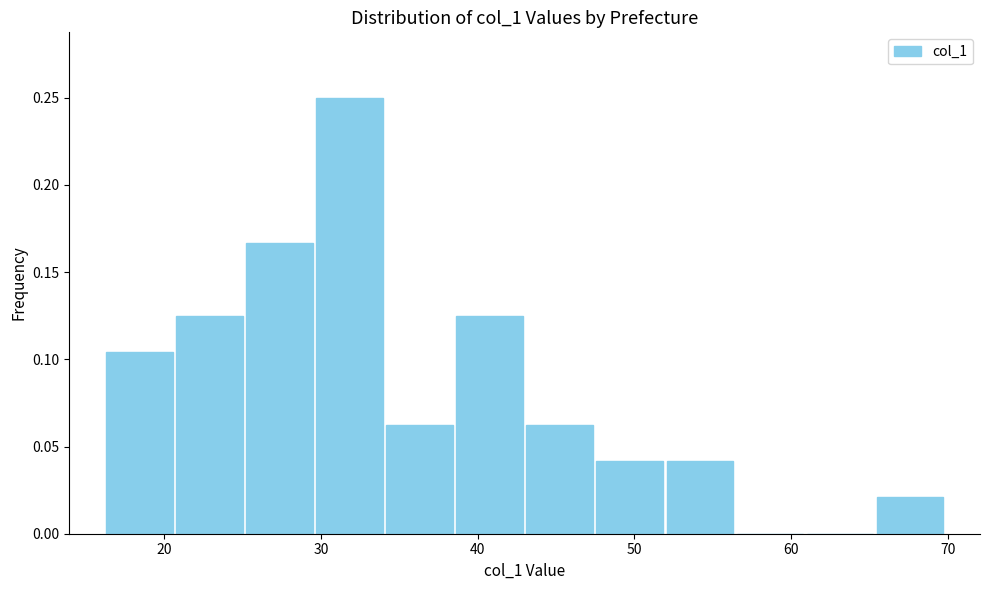

Reading left to right, list every bar in this chart as the range it spans on the x-axis followed by its height. Neither the bar edges nor the heights are printed on the chart, so give them approximately, as read against the axes.

16 to 21: 0.105
21 to 25: 0.125
25 to 30: 0.165
30 to 34: 0.250
34 to 39: 0.065
39 to 43: 0.125
43 to 47: 0.065
47 to 52: 0.040
52 to 56: 0.040
56 to 61: 0
61 to 65: 0
65 to 70: 0.020